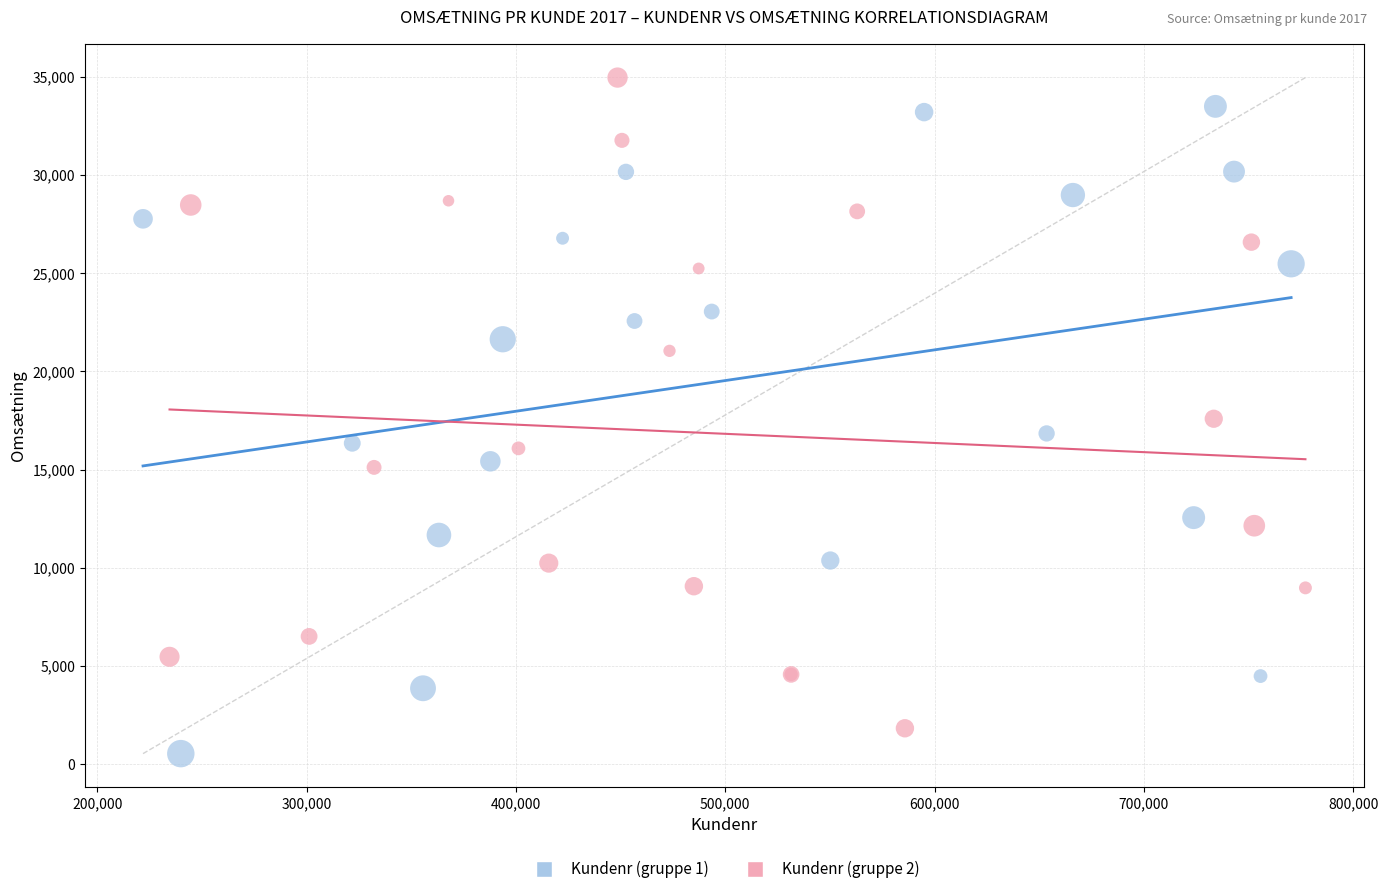

Which series contains the lowest Y value?

Kundenr (gruppe 1)